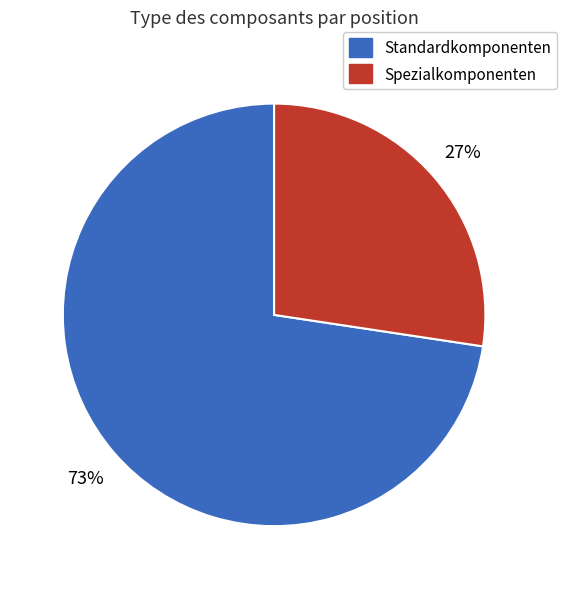

To the nearest percent, what is the average slice percentage?

50%